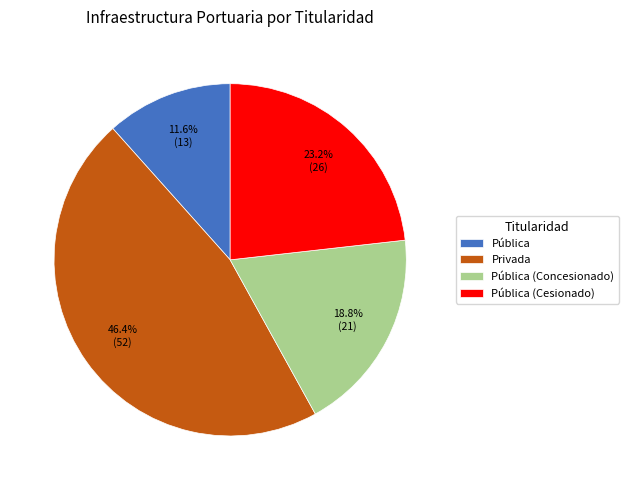

Is there a majority slice in this chart?

No